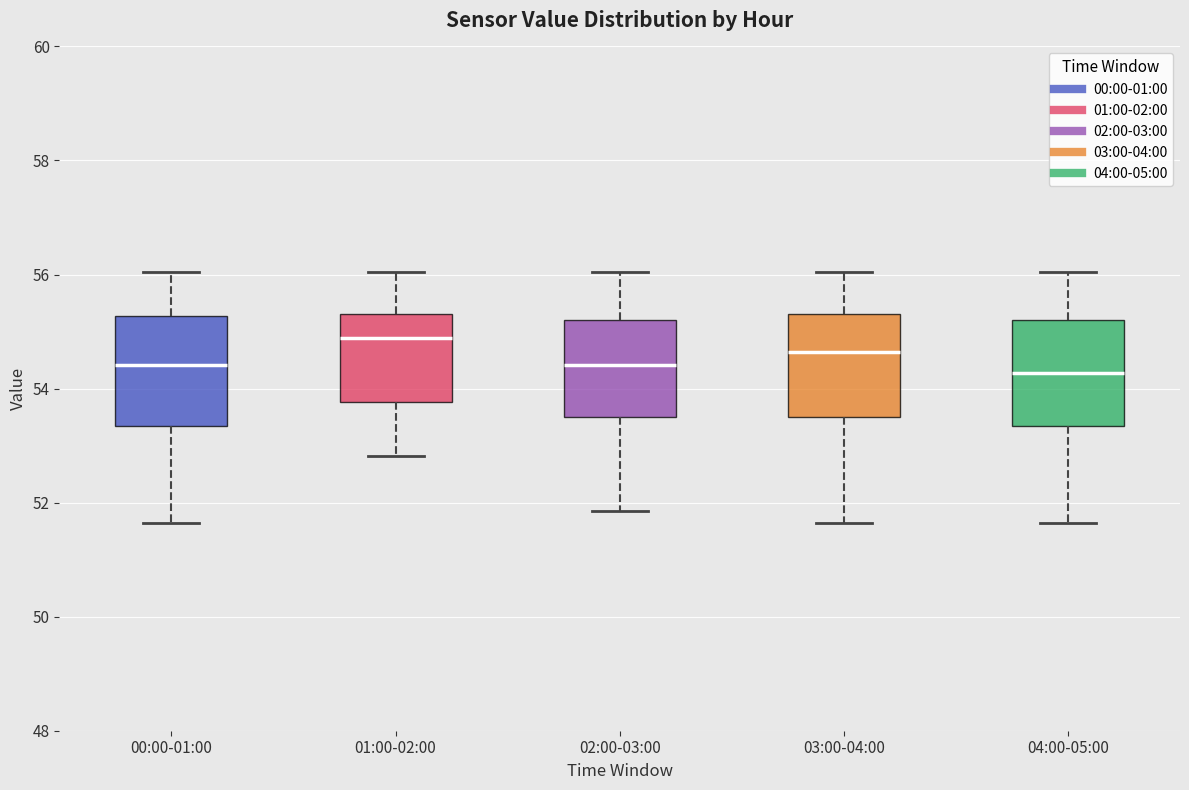

Reading left to right, read every box against the y-axis: the position of its median line, the range the box covers, and the ends of its whiskers. The values are not printed on the chart, so give them approximately, as read against the axis.

00:00-01:00: median 54.4, box 53.4 to 55.2, whiskers 51.6 to 56.0
01:00-02:00: median 54.8, box 53.8 to 55.4, whiskers 52.8 to 56.0
02:00-03:00: median 54.4, box 53.4 to 55.2, whiskers 51.8 to 56.0
03:00-04:00: median 54.6, box 53.4 to 55.4, whiskers 51.6 to 56.0
04:00-05:00: median 54.2, box 53.4 to 55.2, whiskers 51.6 to 56.0